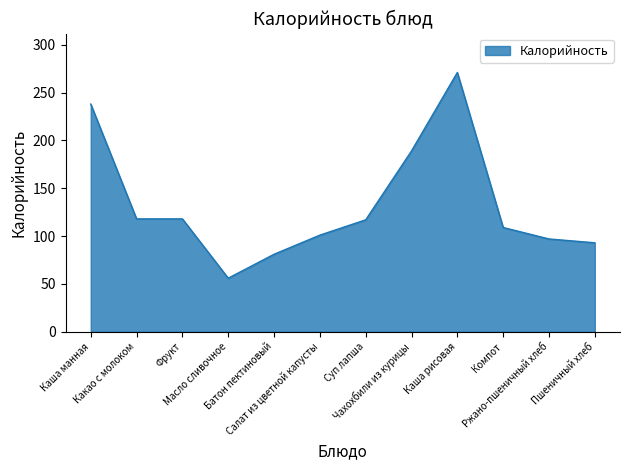

At which category does the chart reach its minimum across all series?

Масло сливочное